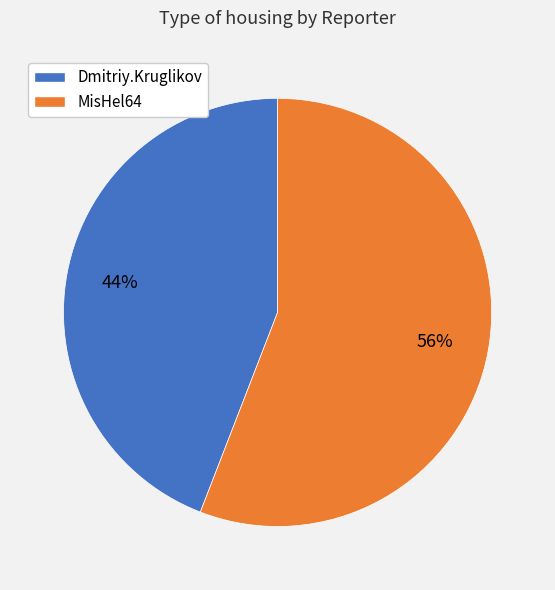

Which category has the biggest portion of the pie?

MisHel64